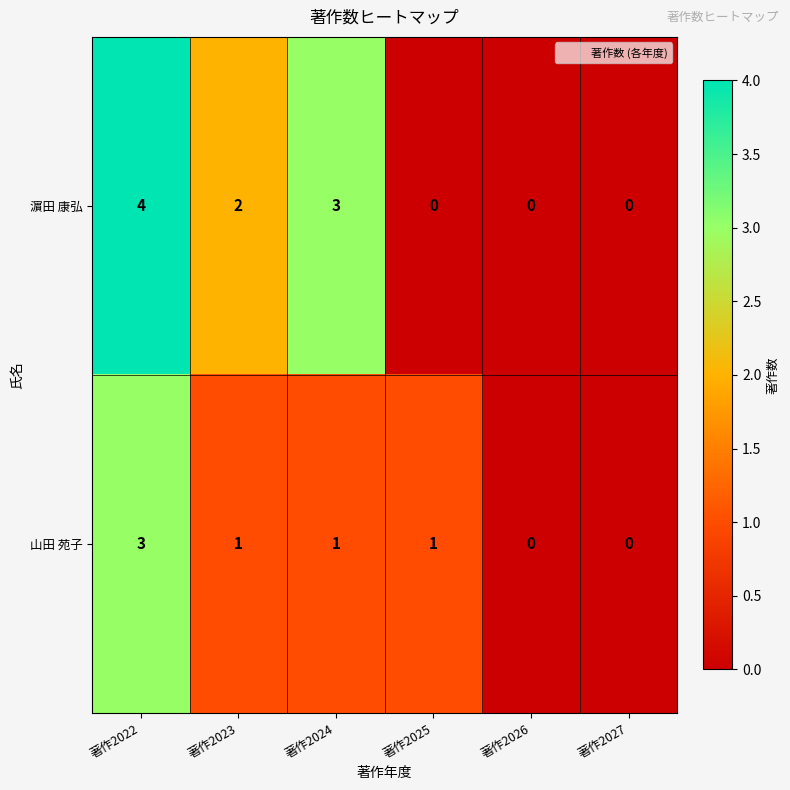

Between 著作2022 and 著作2025, which series saw the biggest shift?

濵田 康弘